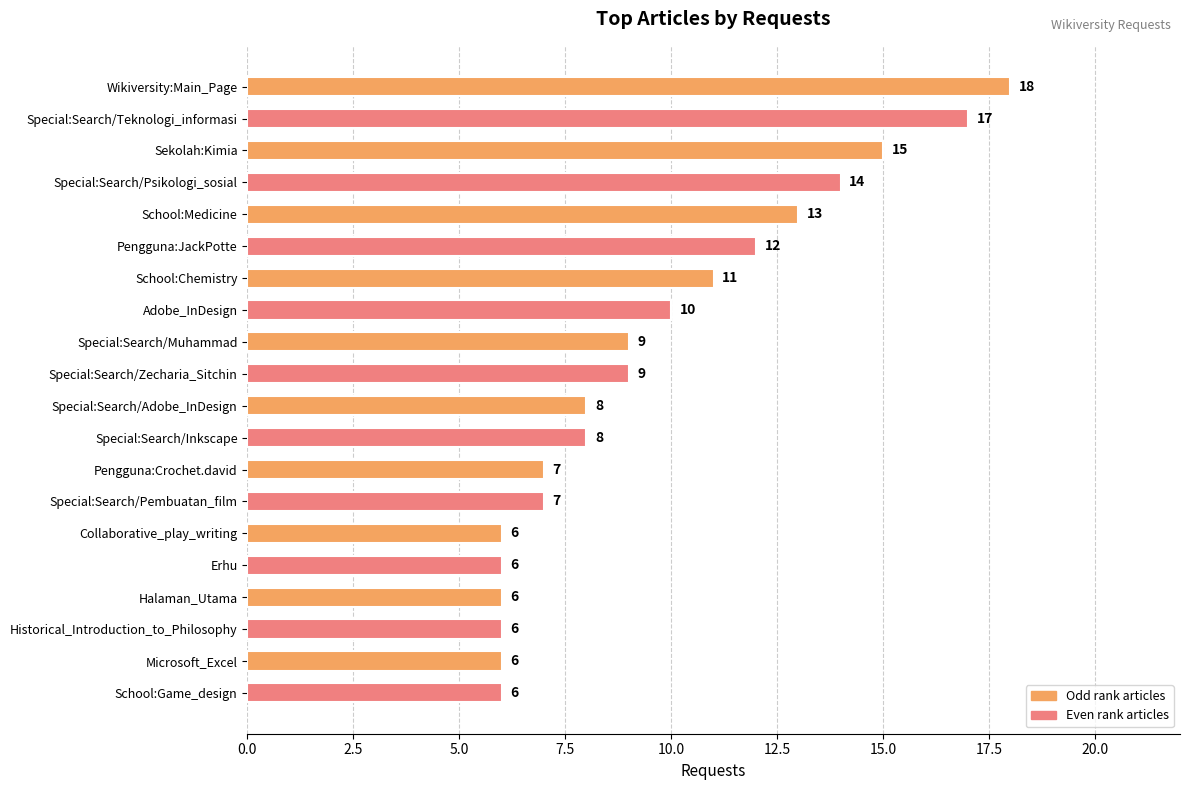

Is it true that the value at Special:Search/Zecharia_Sitchin is 9?

True